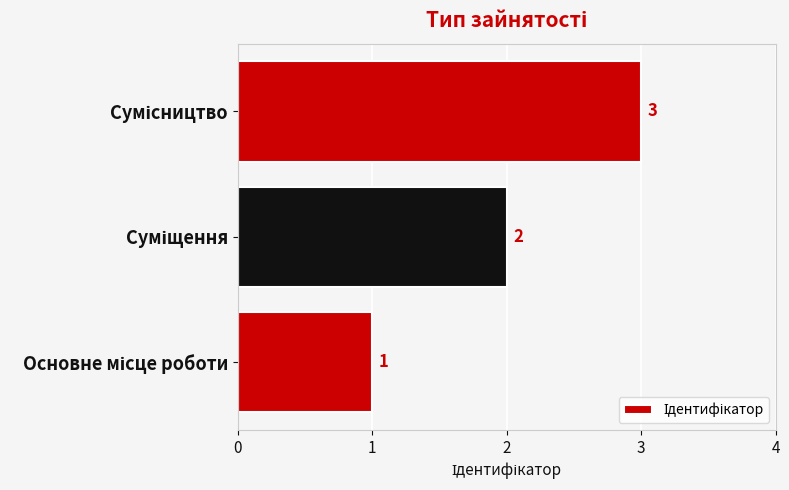

How many values are between 1 and 3?

3